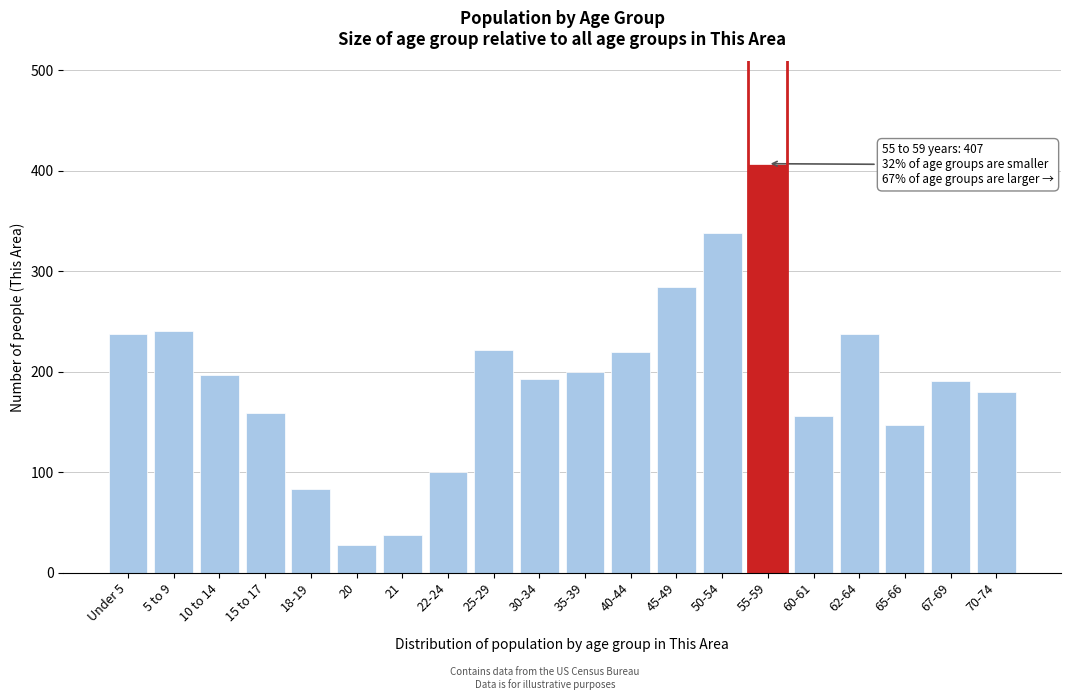

What is the maximum value shown in the chart?

407